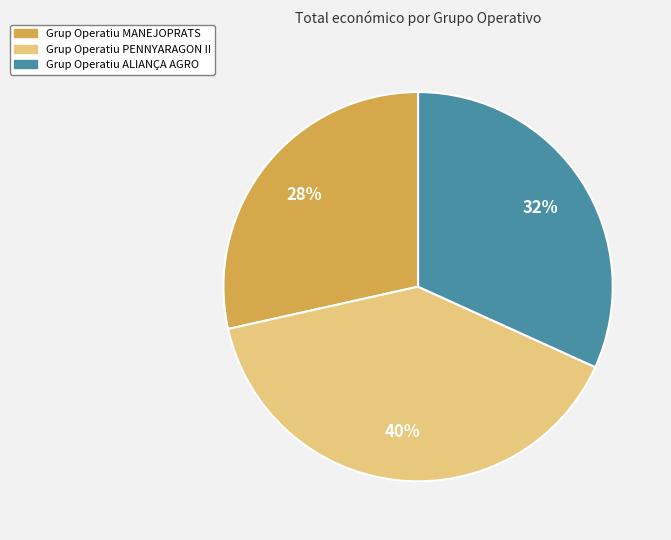

To the nearest percent, what is the combined percentage of Grup Operatiu PENNYARAGON II and Grup Operatiu MANEJOPRATS?

68%